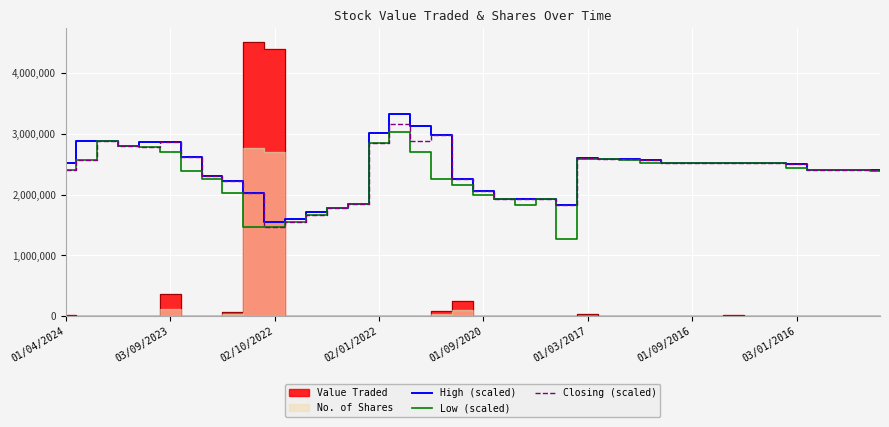

Rank the series at 12 from lowest to highest value.

Low (scaled), Closing (scaled), High (scaled)